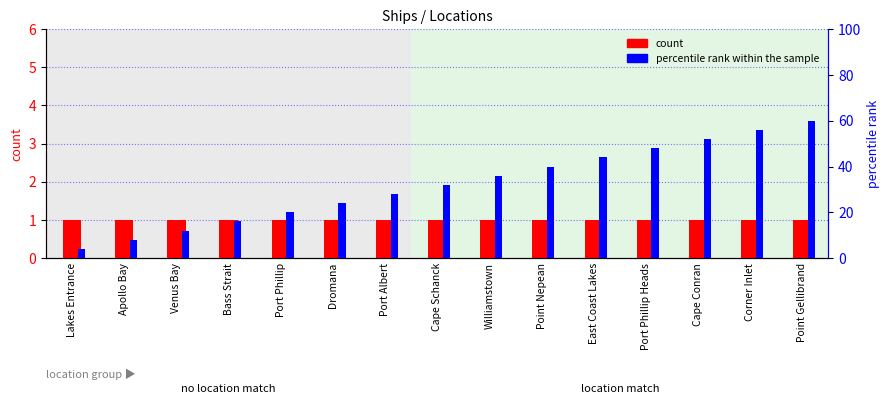

Which series has the largest range (max minus min)?

percentile rank within the sample